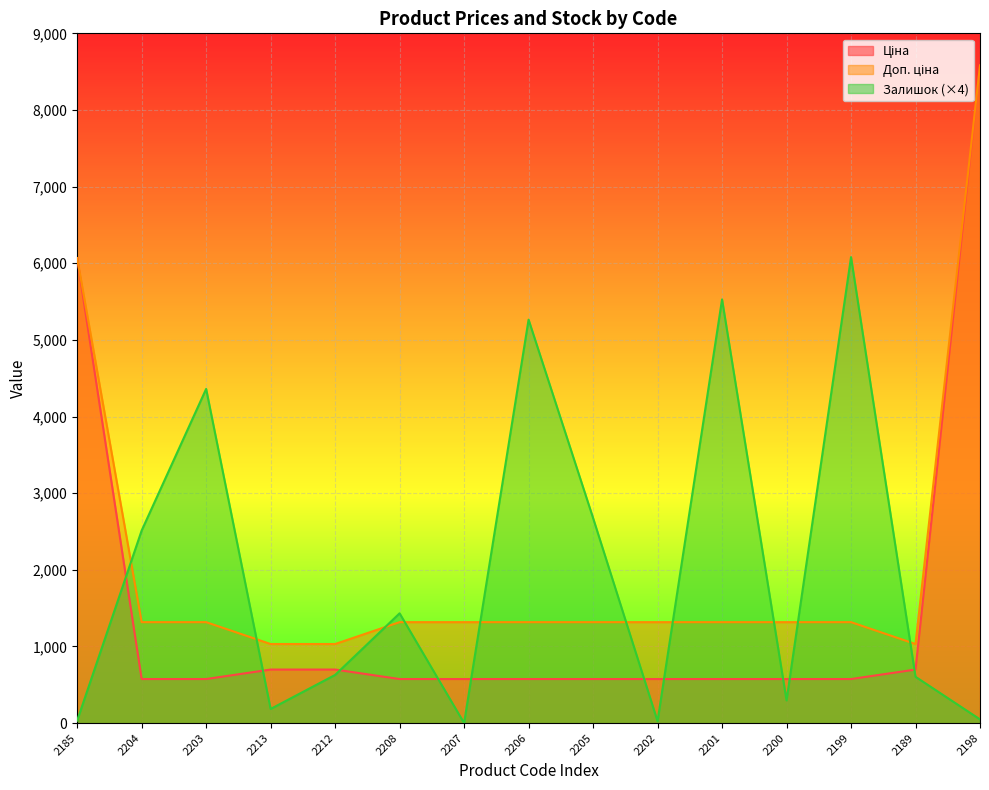

At how many categories does at least one series exceed 6404?

1